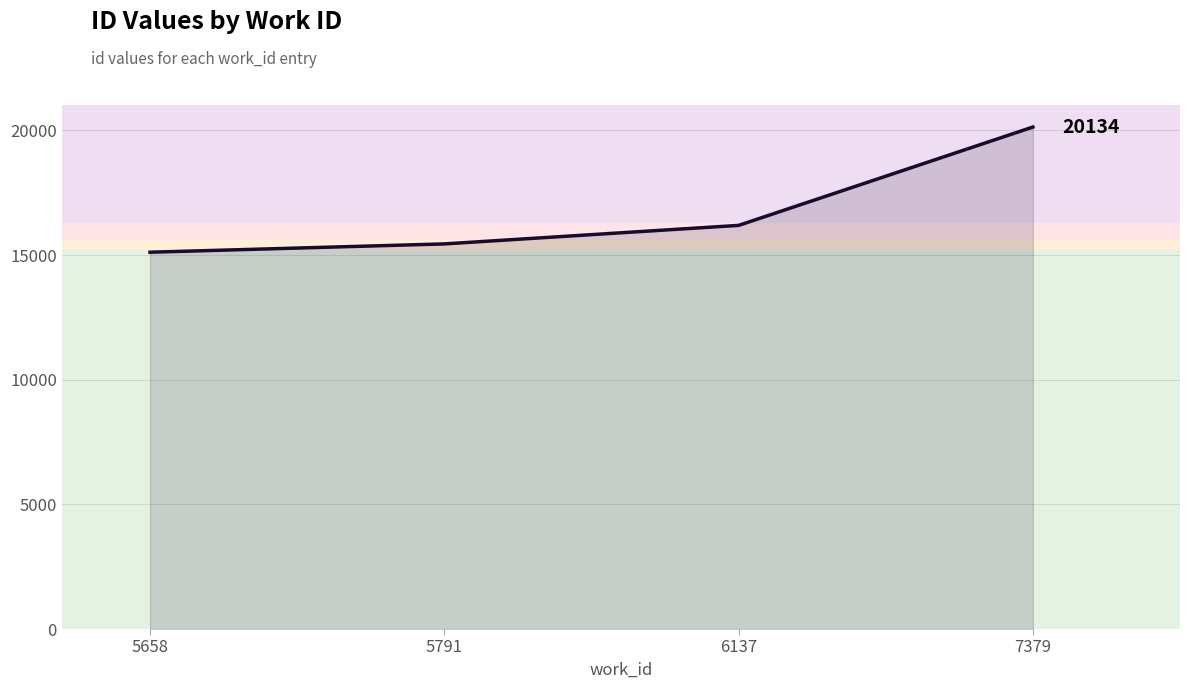

Read the value at 6137.

16190